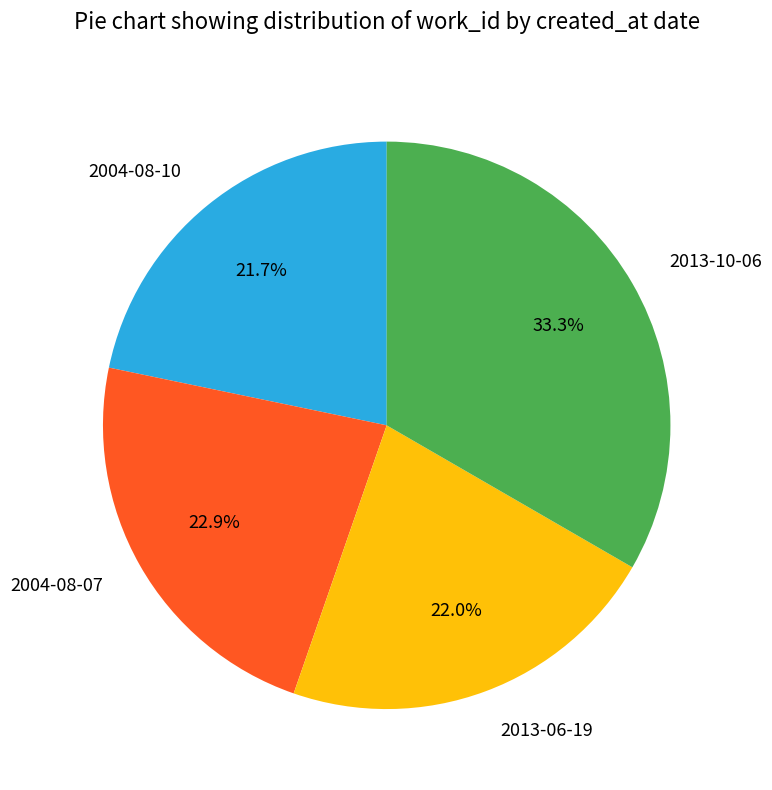

Which category has the biggest portion of the pie?

2013-10-06